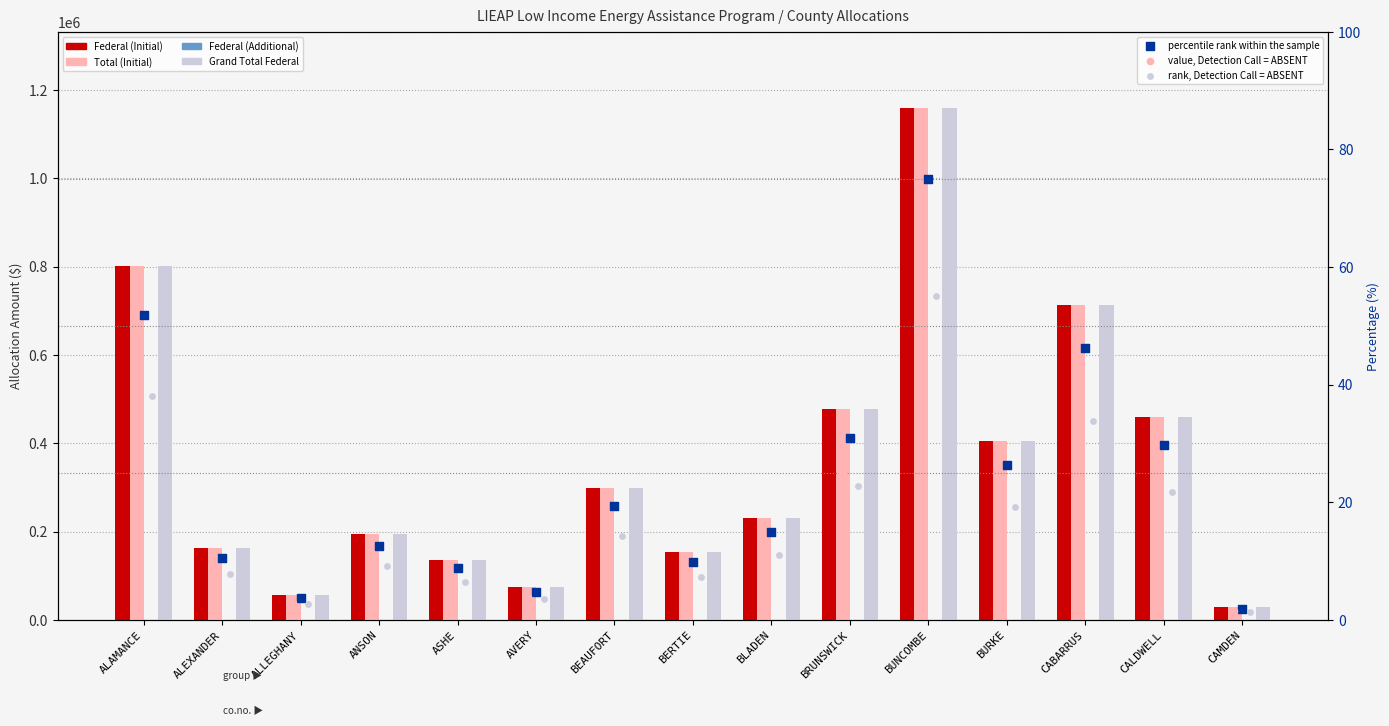

At how many categories does at least one series exceed 978778?

1